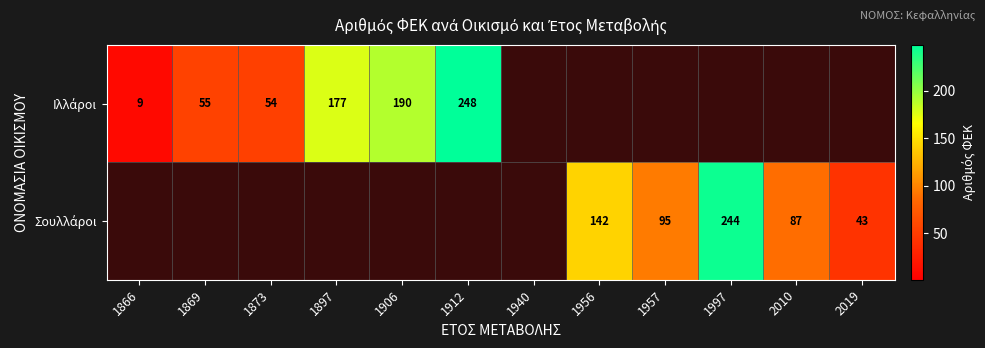

Count the number of data series in this chart.

2